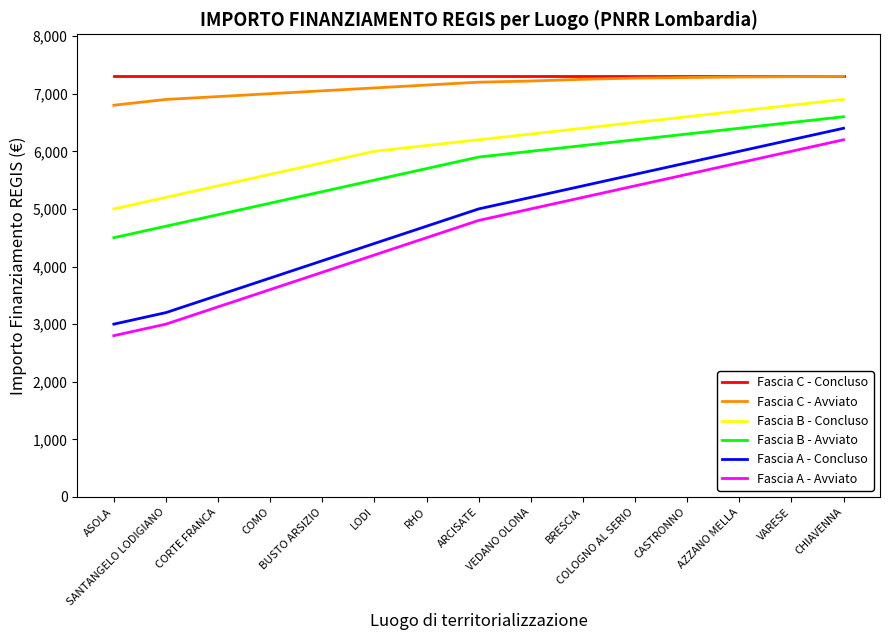

True or false: Fascia C - Concluso and Fascia A - Concluso intersect in this chart.

False